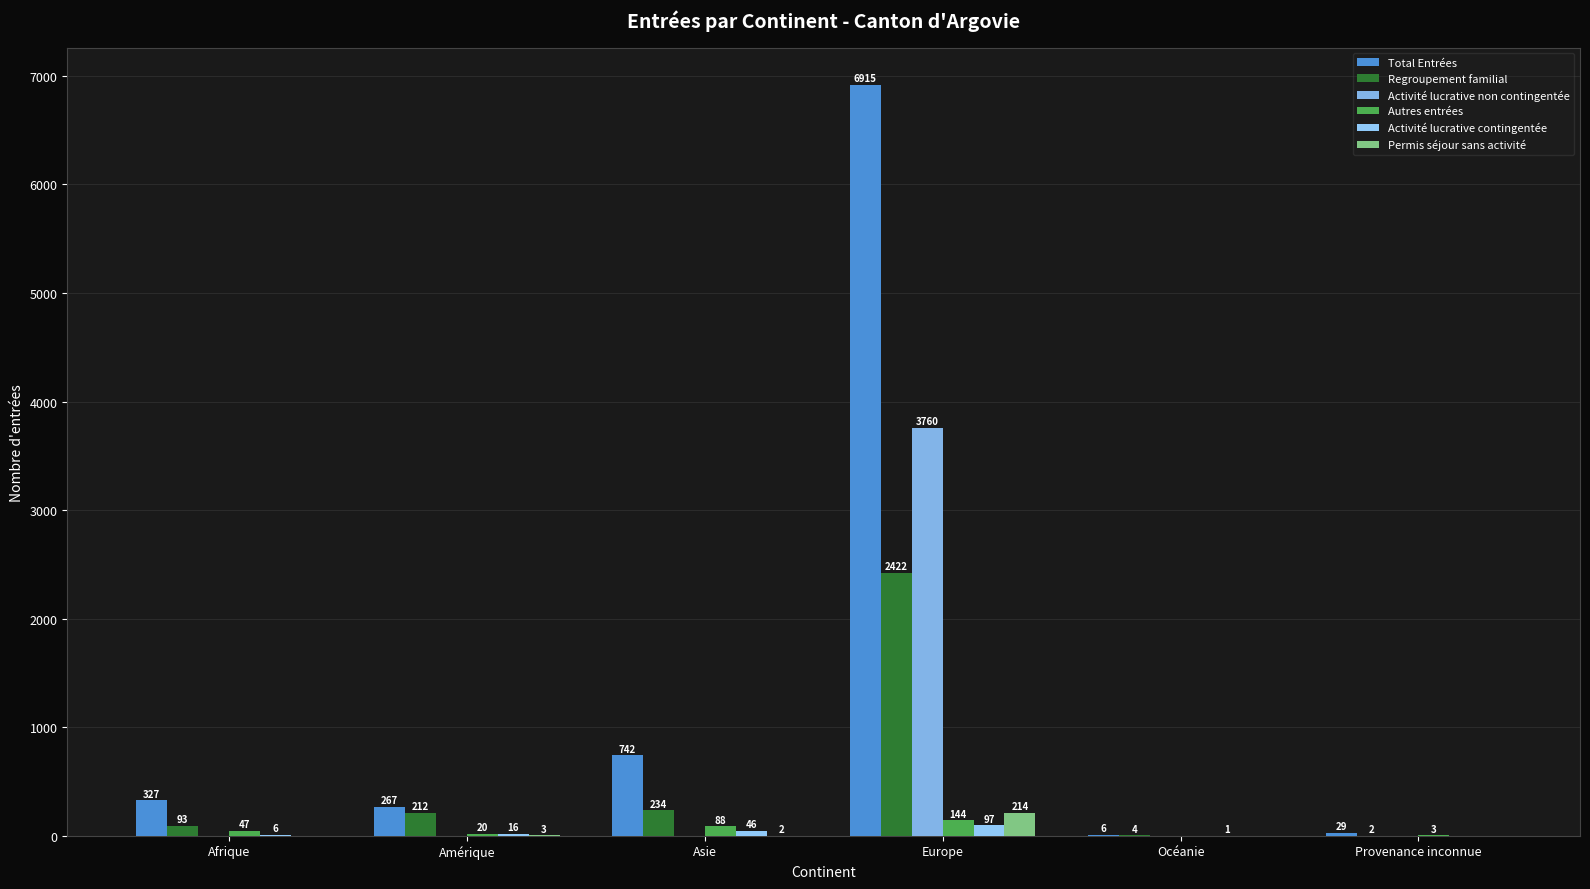

Reading right to left, transcribe all the data shown in this chart.

Total Entrées: 29	6	6915	742	267	327
Regroupement familial: 2	4	2422	234	212	93
Activité lucrative non contingentée: 0	0	3760	0	0	0
Autres entrées: 3	0	144	88	20	47
Activité lucrative contingentée: 0	1	97	46	16	6
Permis séjour sans activité: 0	0	214	2	3	0